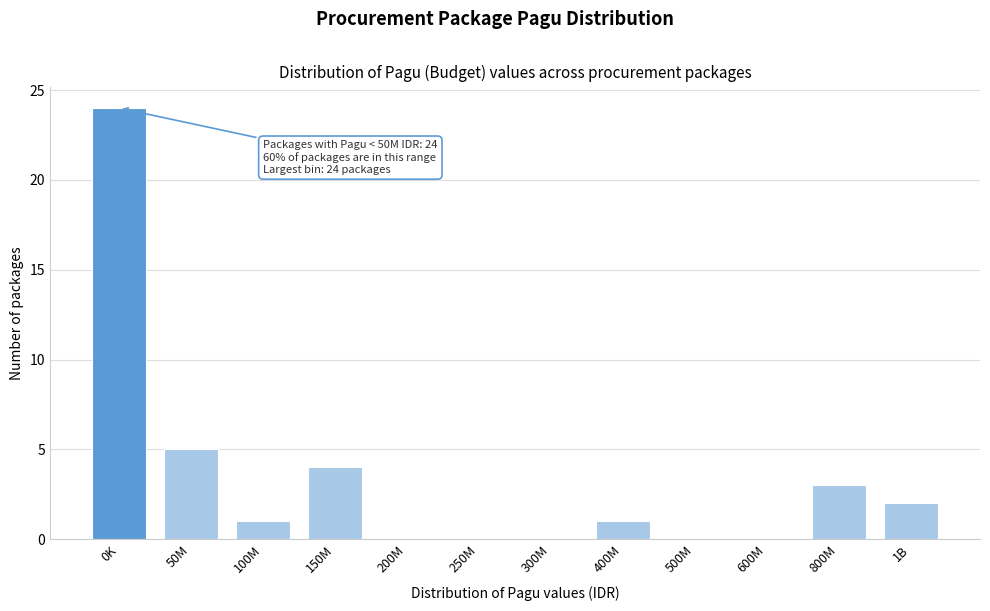

Reading right to left, transcribe all the data shown in this chart.

1B=2	800M=3	600M=0	500M=0	400M=1	300M=0	250M=0	200M=0	150M=4	100M=1	50M=5	0K=24